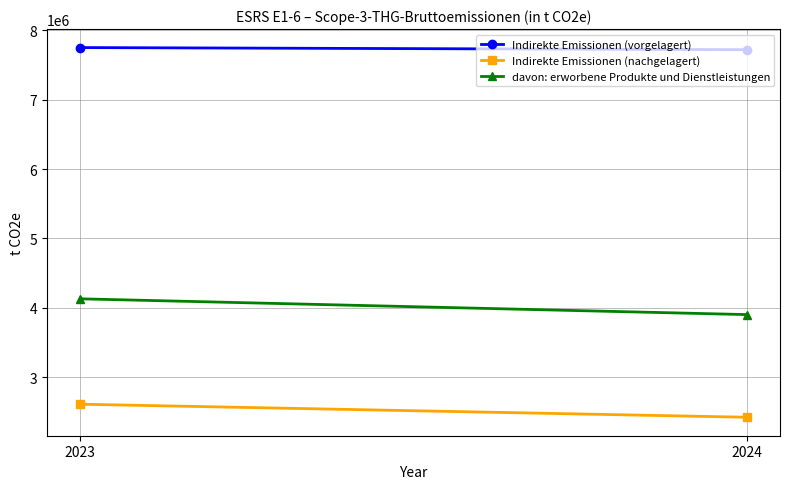

Rank the series at 2023 from highest to lowest value.

Indirekte Emissionen (vorgelagert), davon: erworbene Produkte und Dienstleistungen, Indirekte Emissionen (nachgelagert)